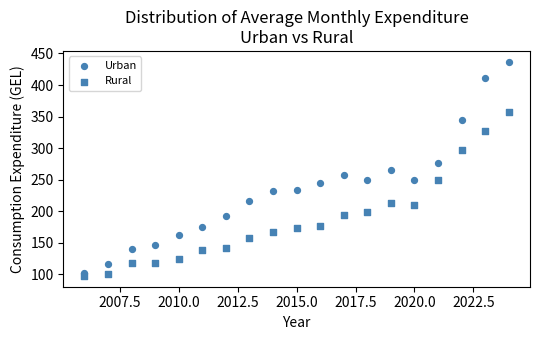

How many points are shown in the scatter plot?

38